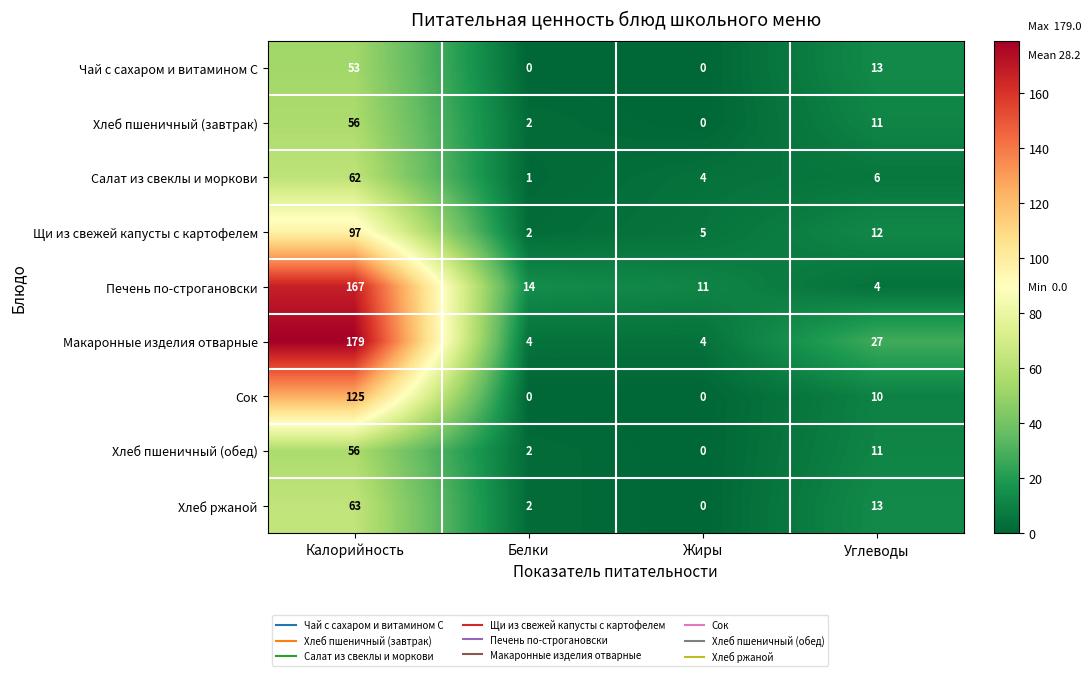

Which category has the lowest value in the Печень по-строгановски series?

Углеводы